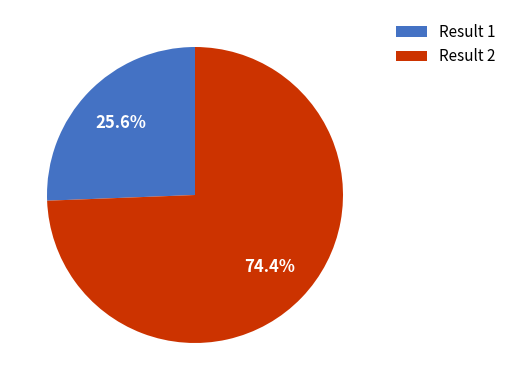

Which slice is the smallest?

Result 1